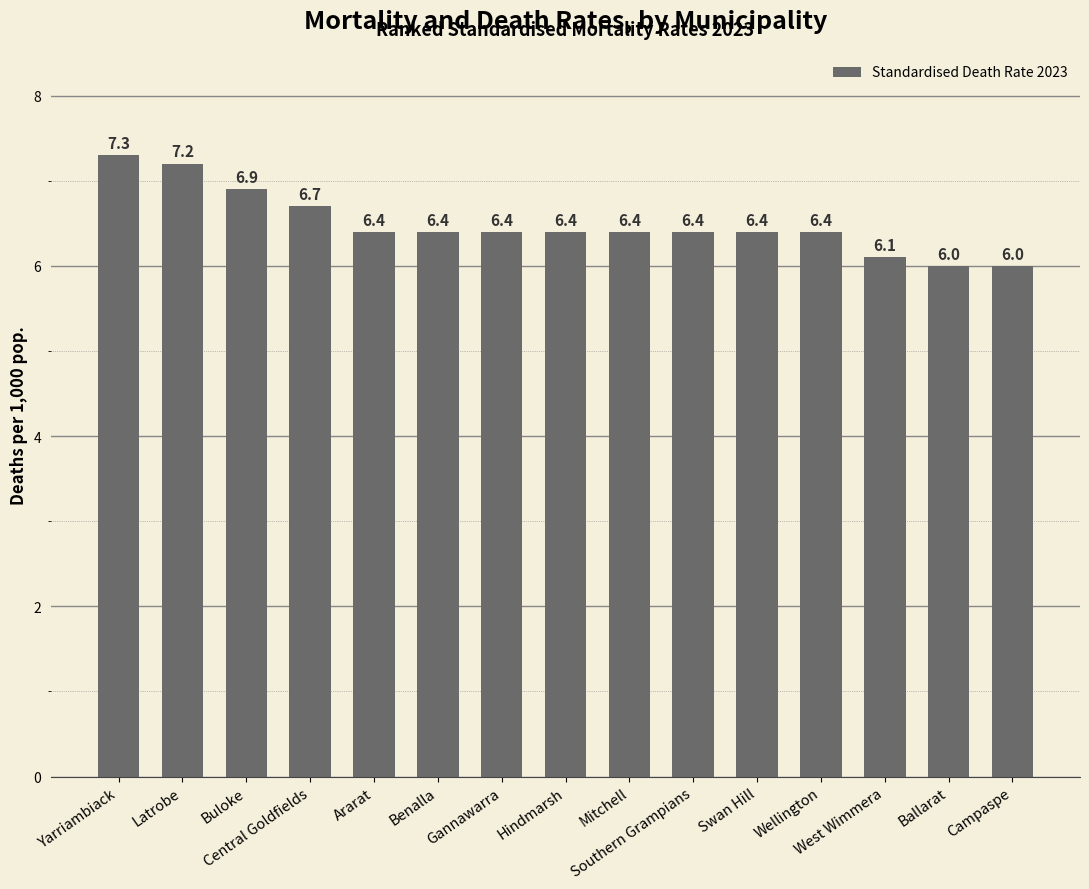

What is the difference between the maximum and minimum values?

1.3